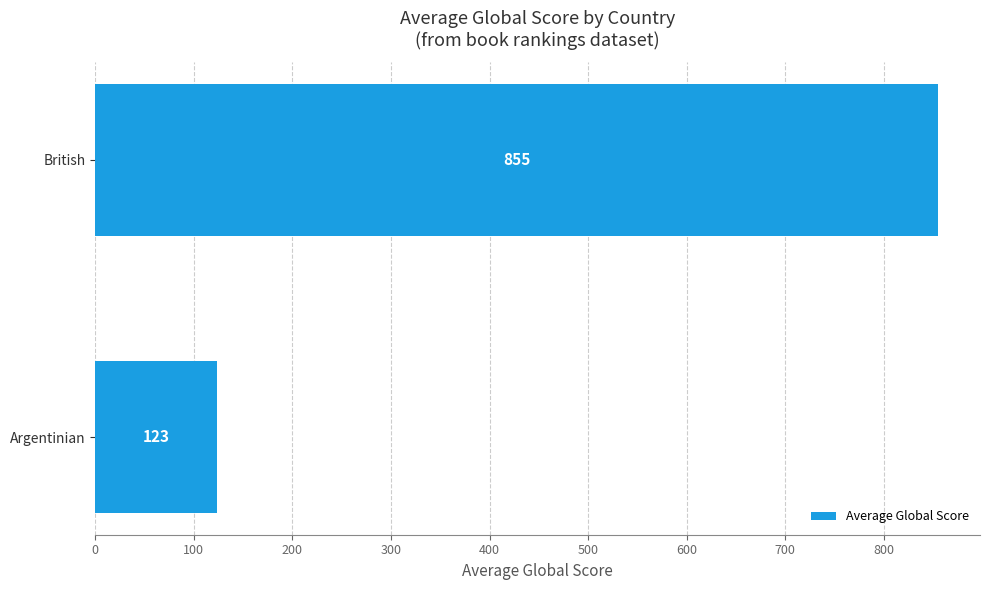

What is the label of the 1st bar from the bottom?

Argentinian